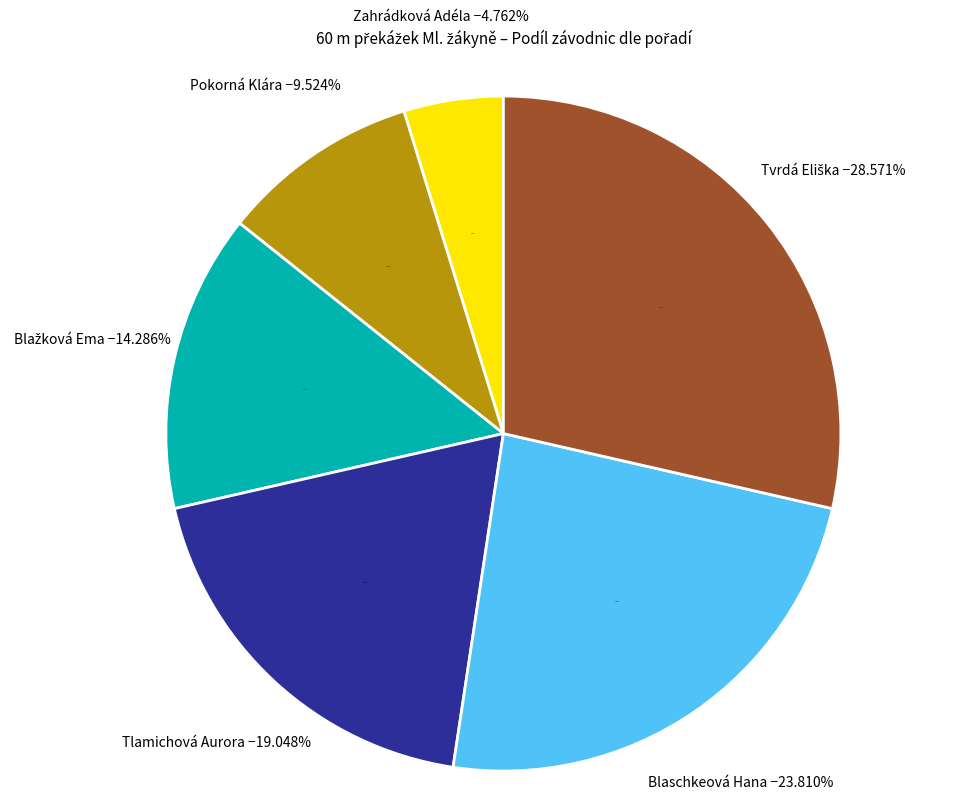

Is it true that Tvrdá Eliška is 29% of the pie?

True